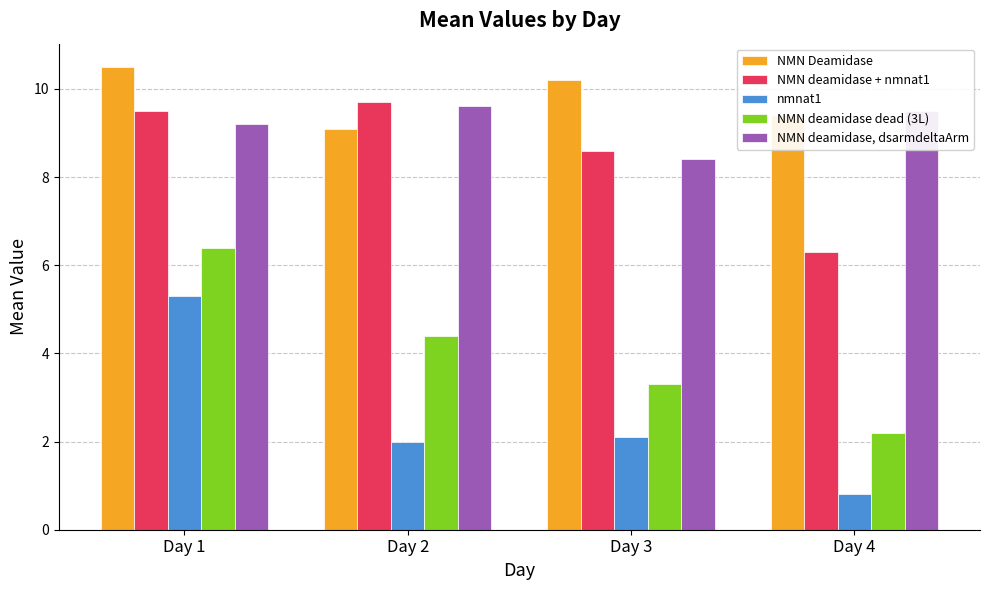

True or false: nmnat1 has a value of 5.3 at Day 1.

True